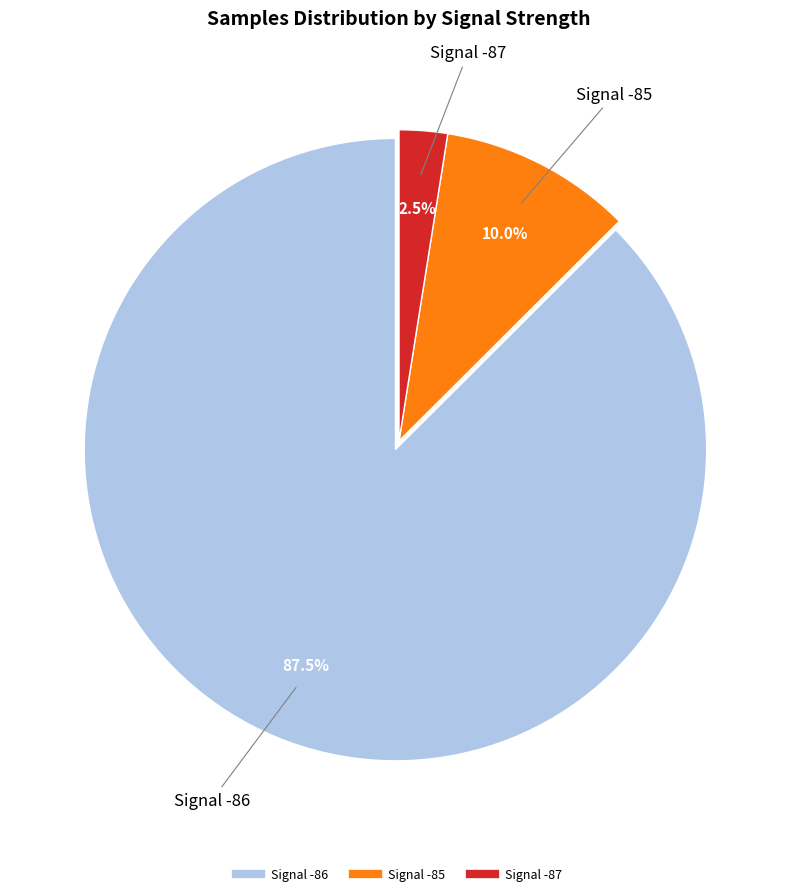

Does any single category account for the majority?

Yes